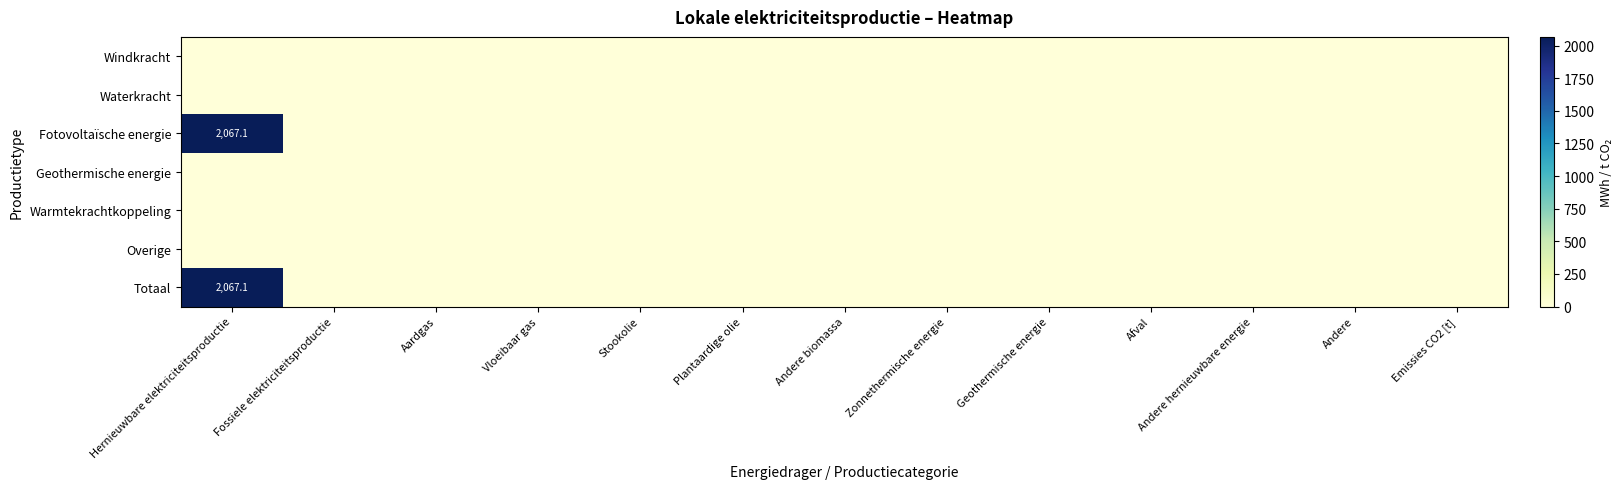

The value of Geothermische energie at Afval is 0.0. True or false?

True